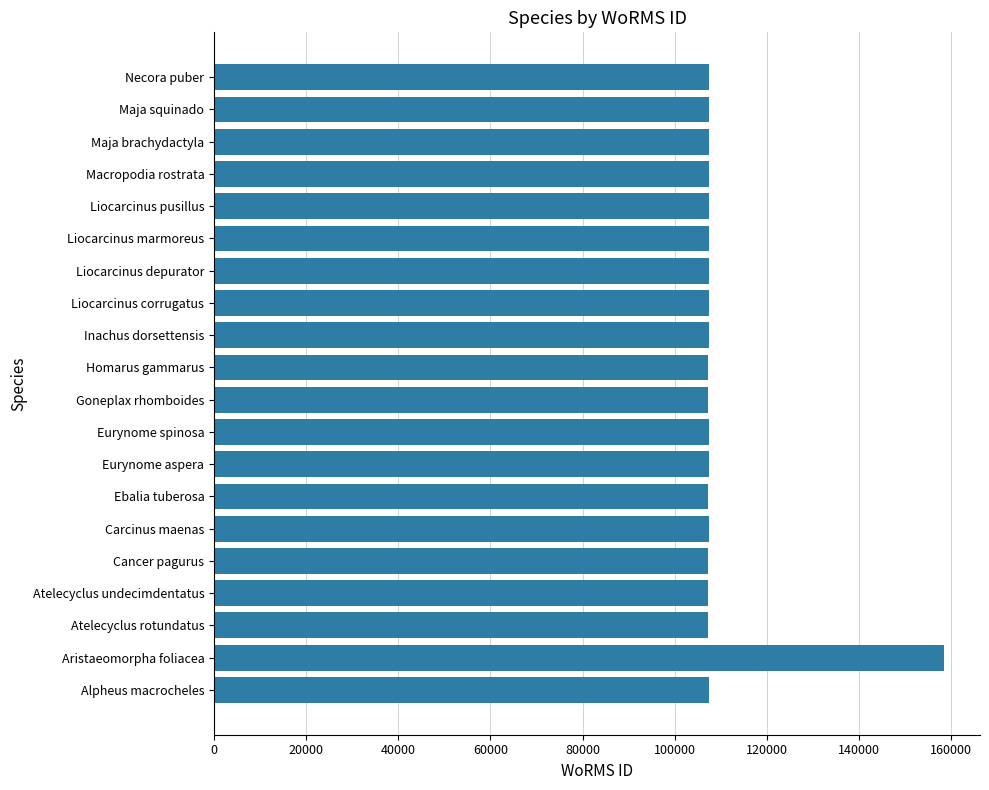

At which category does the chart reach its peak across all series?

Aristaeomorpha foliacea